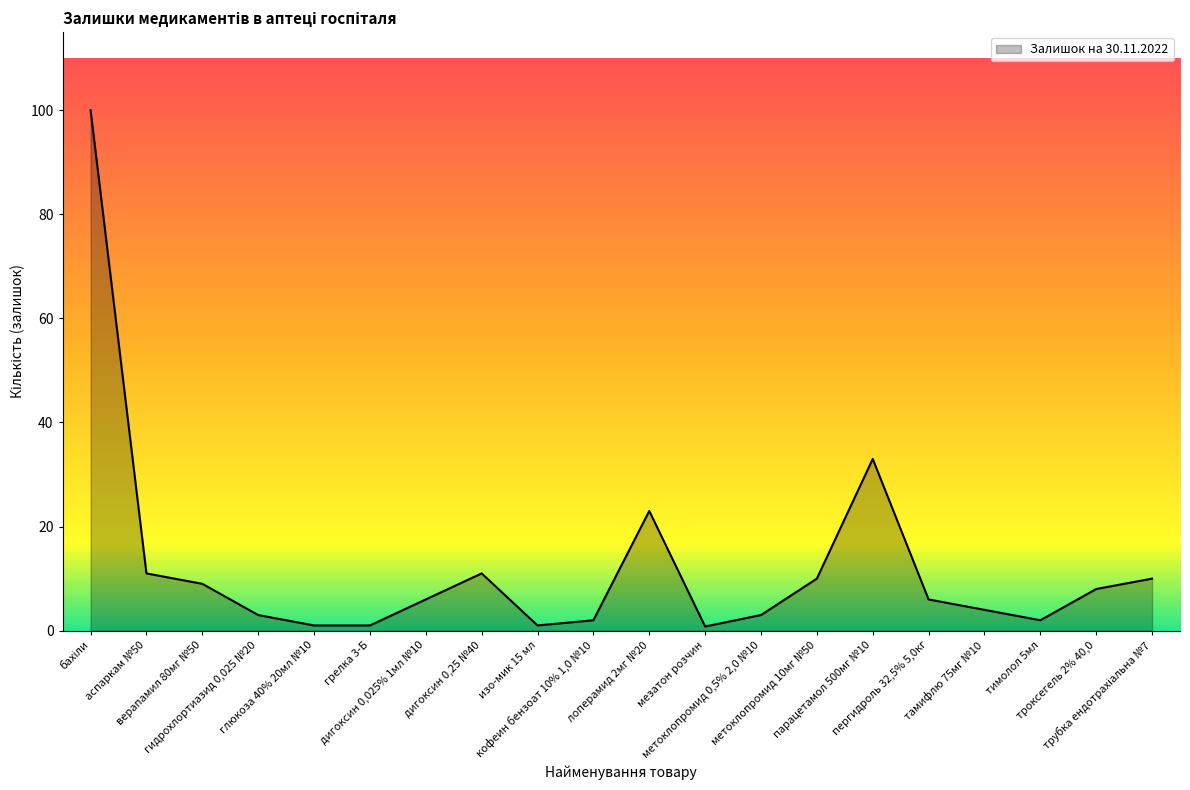

What is the difference between the maximum and minimum values?

99.2